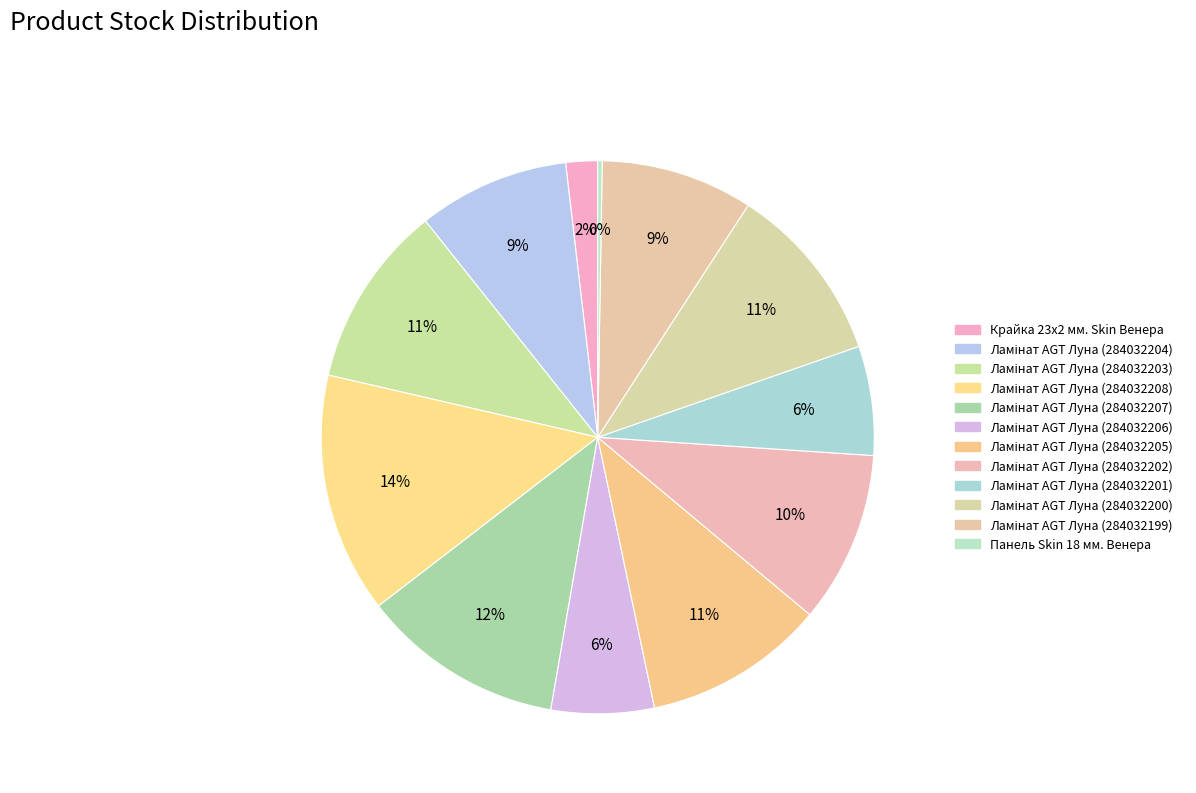

Which category has the biggest portion of the pie?

Ламінат AGT Луна (284032208)